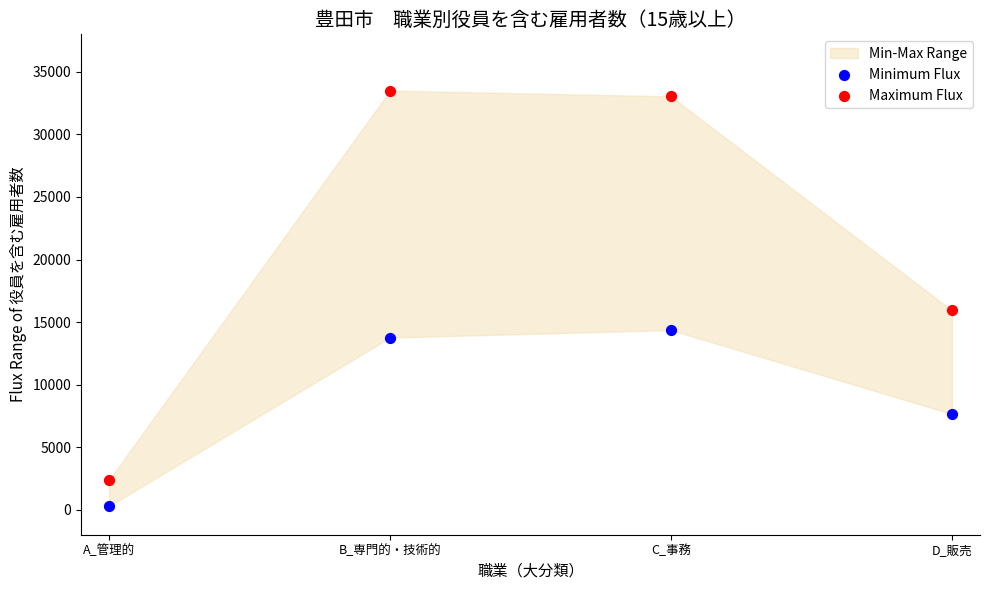

Which series reaches the maximum Y coordinate?

Maximum Flux